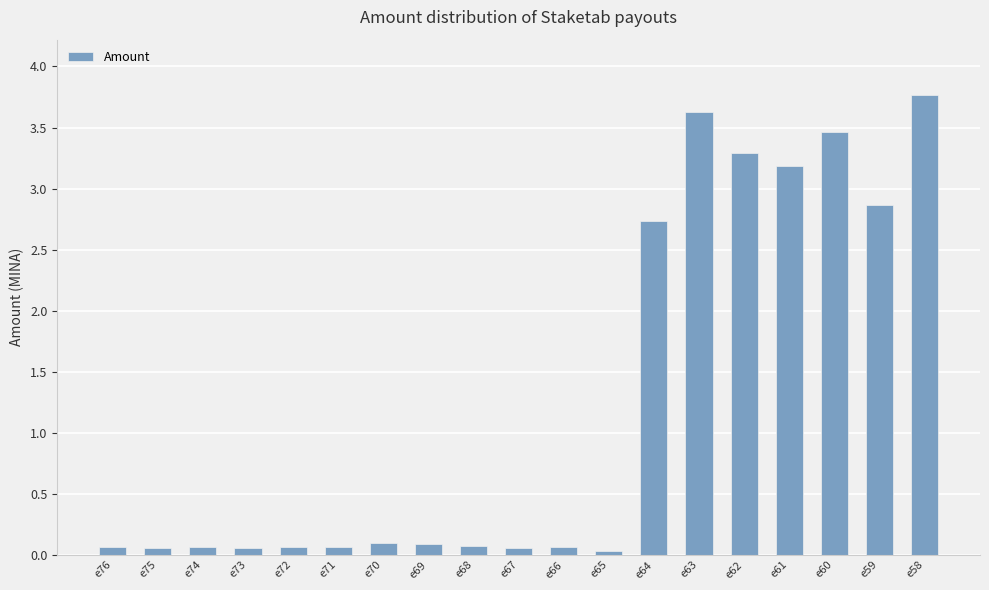

What is the difference between the maximum and minimum values?

3.7